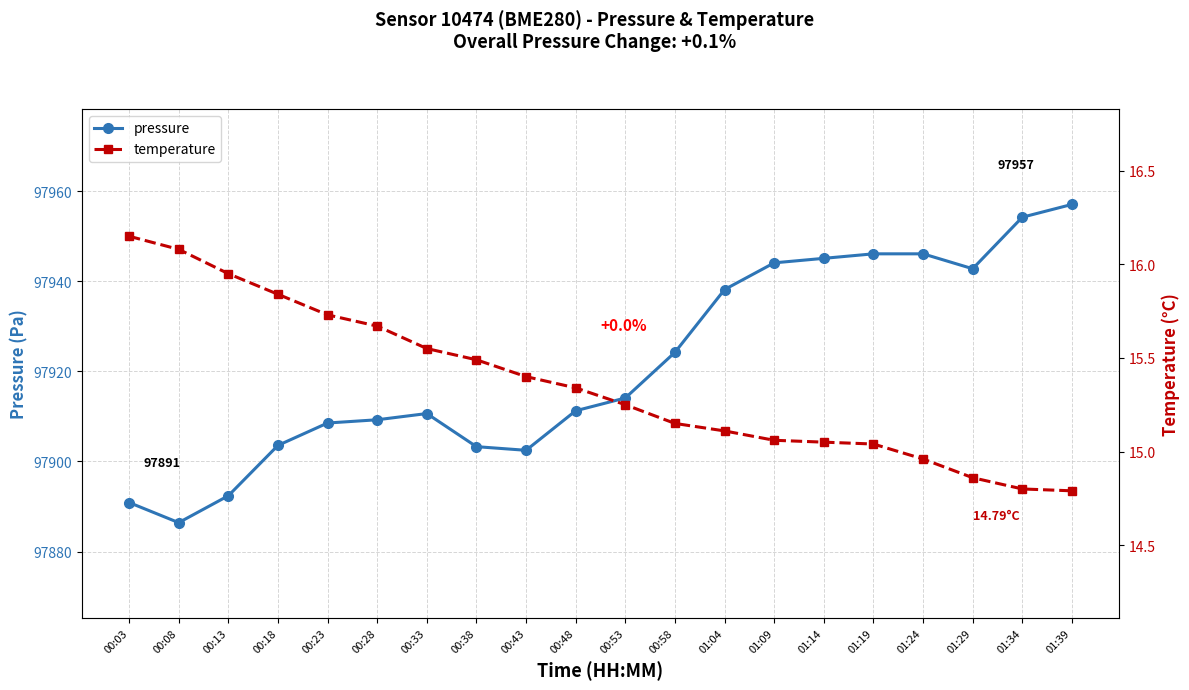

What is the difference between the second highest and minimum values in the pressure series?

67.8